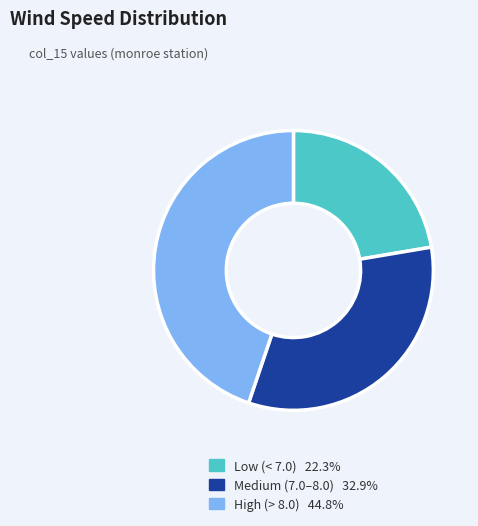

Count the number of slices in the pie.

3